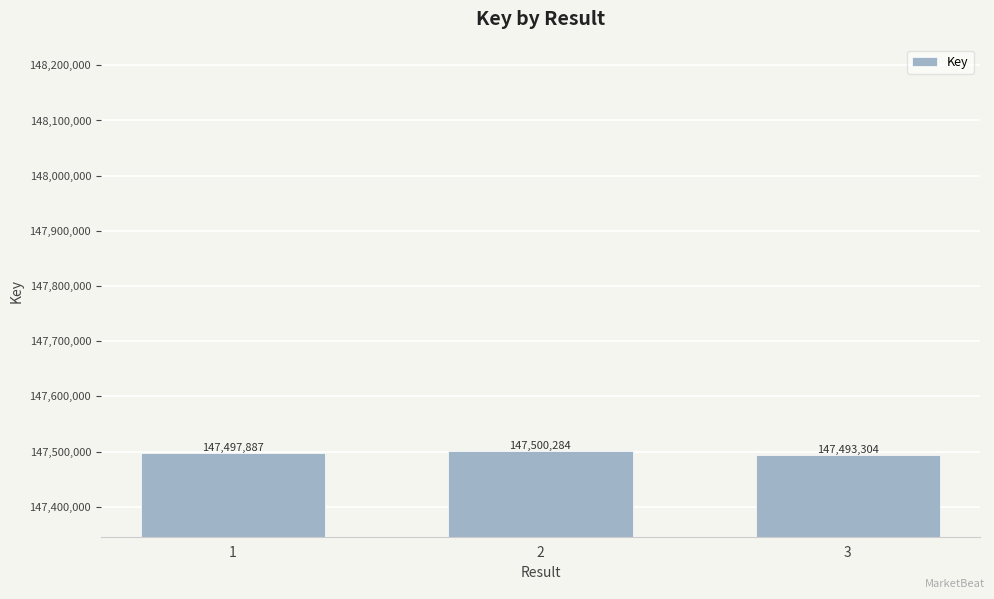

Reading left to right, what are all the values shown in this chart?

147497887	147500284	147493304